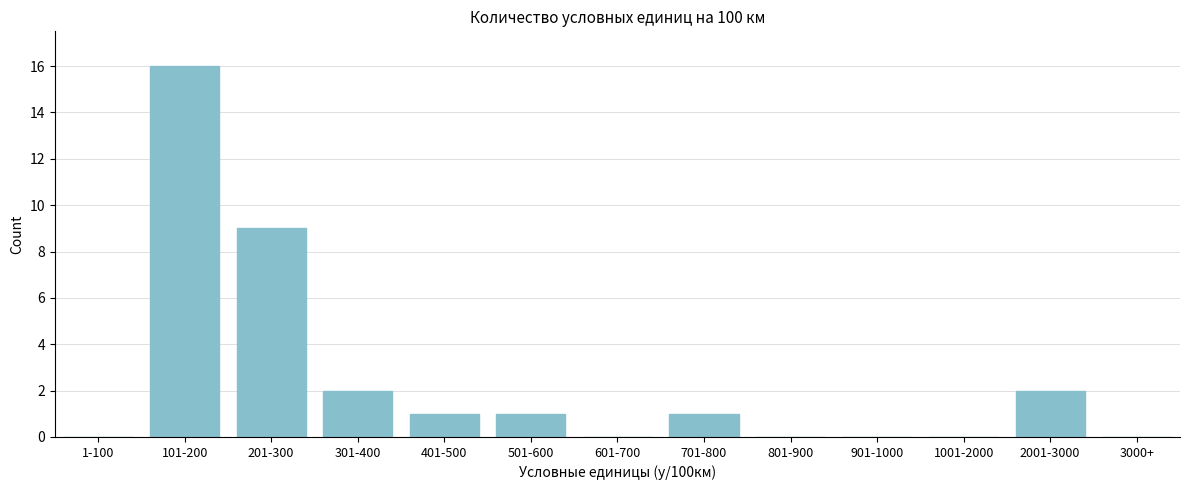

Reading left to right, list all the values displayed in this chart.

1-100=0	101-200=16	201-300=9	301-400=2	401-500=1	501-600=1	601-700=0	701-800=1	801-900=0	901-1000=0	1001-2000=0	2001-3000=2	3000+=0